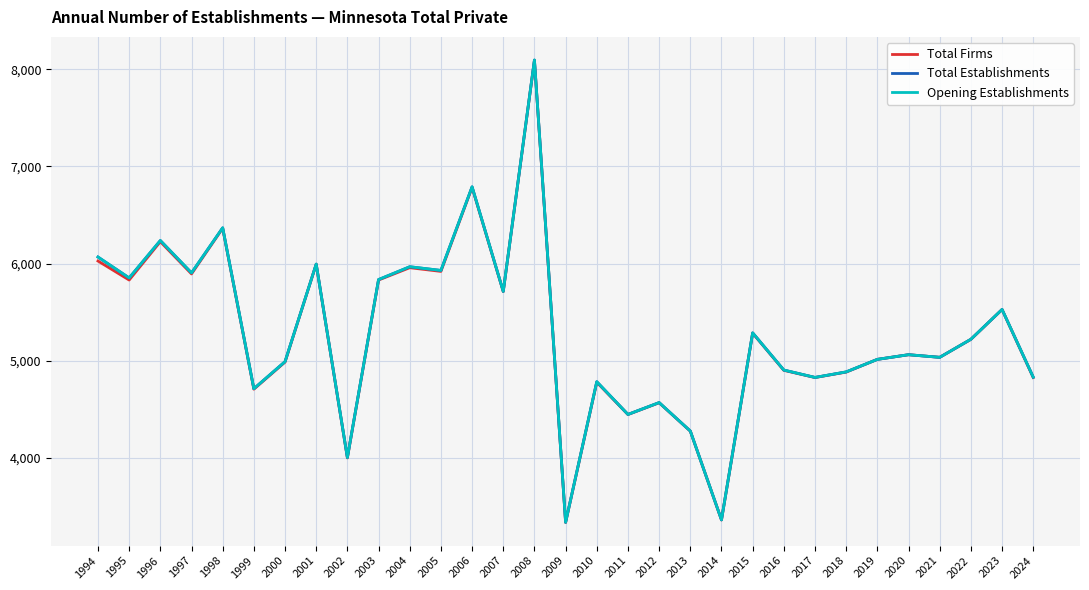

What is the sum of all Total Establishments values?

163807